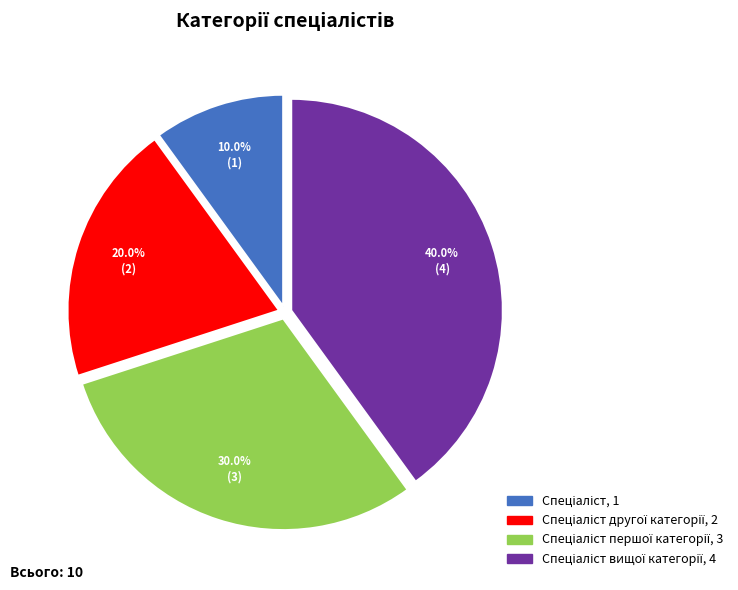

Is there a majority slice in this chart?

No